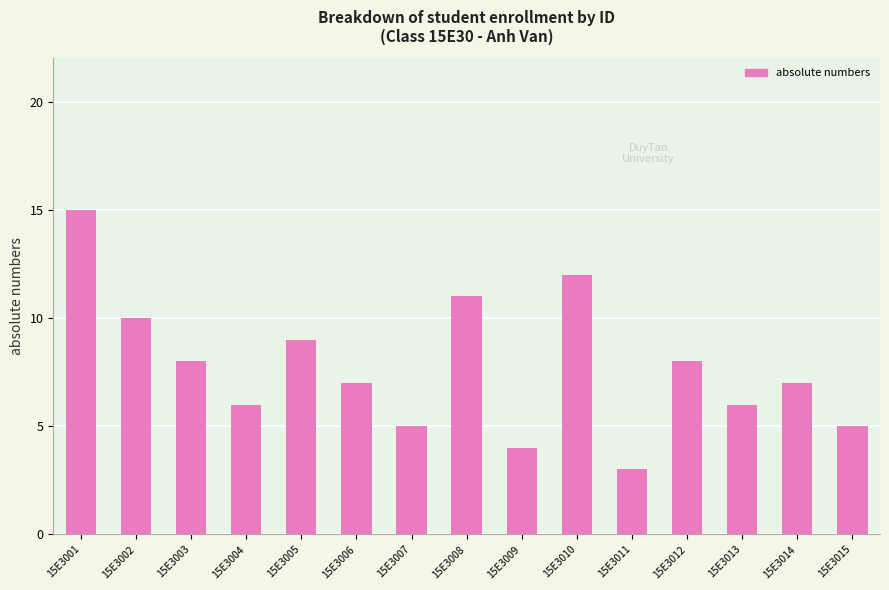

Does the chart contain any negative values?

No